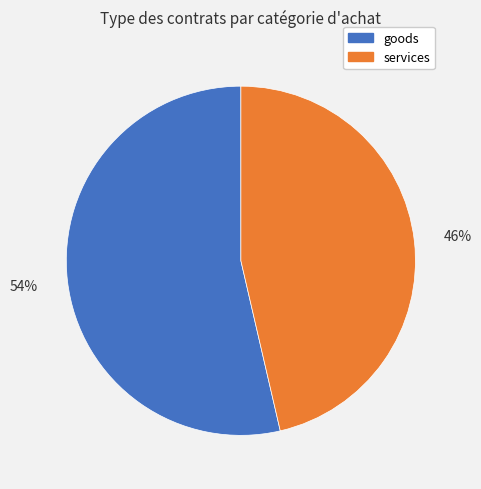

What is the ratio of the value at goods to the value at services?

1.2